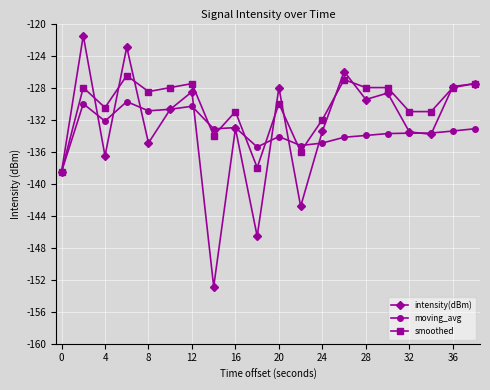

What is the difference between the maximum and minimum values in the intensity(dBm) series?

31.4